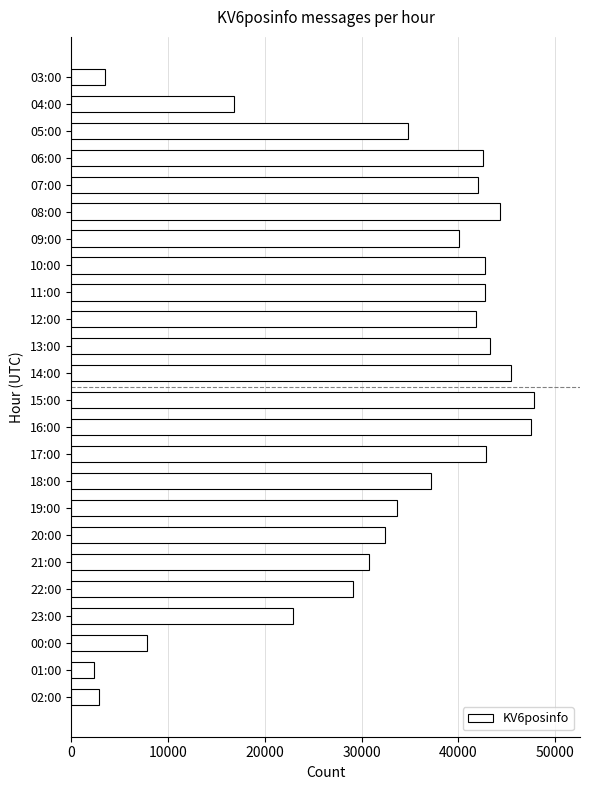

How many distinct data groups are displayed?

1